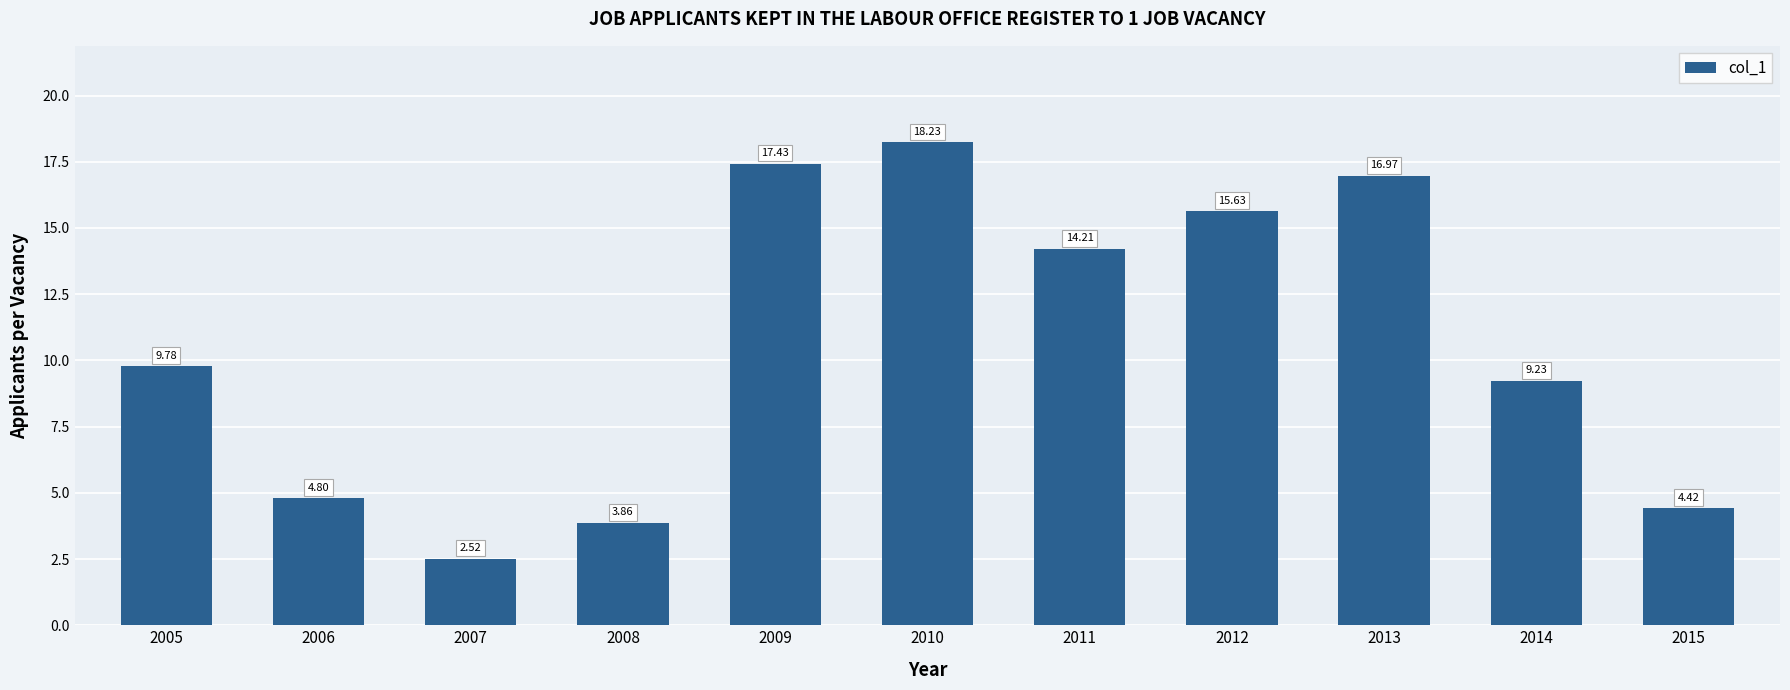

What is the difference between the maximum and minimum values?

15.7